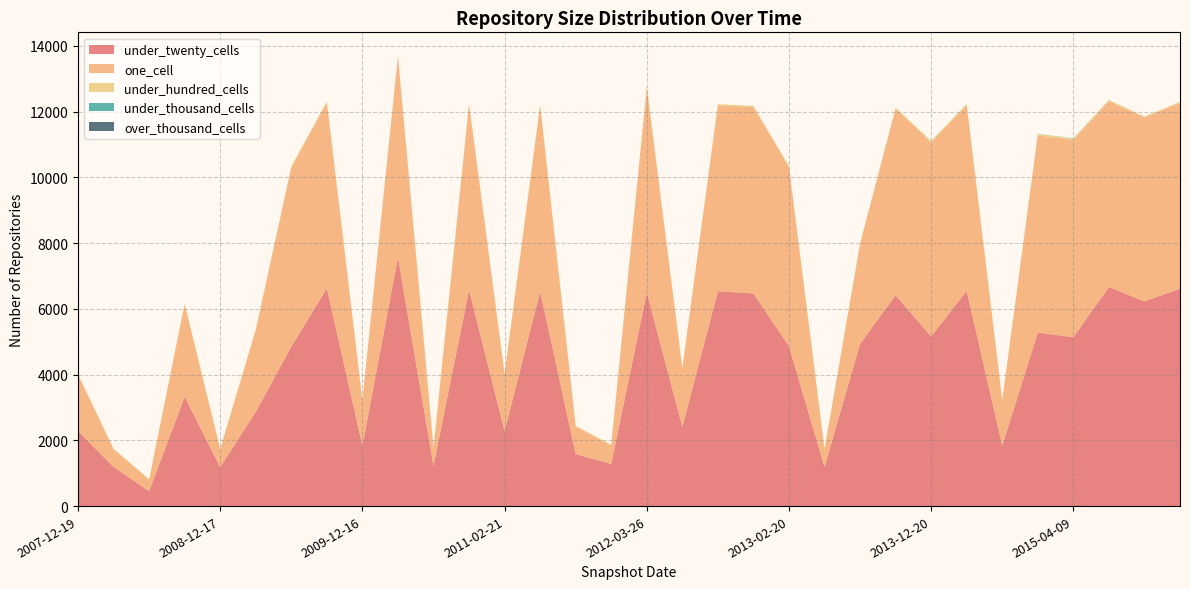

Reading left to right, extract all data points from this chart.

under_twenty_cells: 2007-12-19=2281	2008-04-01=1188	2008-06-27=453	2008-10-10=3322	2008-12-17=1188	2009-04-06=2864	2009-06-17=4849	2009-09-25=6623	2009-12-16=1836	2010-04-01=7569	2010-07-26=1223	2010-11-17=6571	2011-02-21=2284	2011-06-10=6527	2011-09-05=1581	2012-01-18=1282	2012-03-26=6495	2012-07-13=2407	2012-10-31=6534	2012-12-11=6467	2013-02-20=4862	2013-05-21=1188	2013-07-09=4936	2013-09-10=6411	2013-12-20=5161	2014-03-28=6544	2014-09-08=1836	2015-01-19=5276	2015-04-09=5137	2015-07-03=6663	2015-10-01=6226	2016-01-04=6614
one_cell: 2007-12-19=1711	2008-04-01=539	2008-06-27=354	2008-10-10=2816	2008-12-17=538	2009-04-06=2487	2009-06-17=5447	2009-09-25=5646	2009-12-16=1376	2010-04-01=6104	2010-07-26=550	2010-11-17=5646	2011-02-21=1730	2011-06-10=5655	2011-09-05=836	2012-01-18=562	2012-03-26=6231	2012-07-13=1778	2012-10-31=5656	2012-12-11=5668	2013-02-20=5445	2013-05-21=538	2013-07-09=3034	2013-09-10=5675	2013-12-20=5897	2014-03-28=5651	2014-09-08=1376	2015-01-19=5999	2015-04-09=5999	2015-07-03=5649	2015-10-01=5590	2016-01-04=5644
under_hundred_cells: 2007-12-19=26	2008-04-01=24	2008-06-27=10	2008-10-10=31	2008-12-17=24	2009-04-06=31	2009-06-17=39	2009-09-25=40	2009-12-16=26	2010-04-01=43	2010-07-26=24	2010-11-17=37	2011-02-21=26	2011-06-10=36	2011-09-05=26	2012-01-18=25	2012-03-26=43	2012-07-13=32	2012-10-31=36	2012-12-11=36	2013-02-20=39	2013-05-21=24	2013-07-09=32	2013-09-10=36	2013-12-20=41	2014-03-28=36	2014-09-08=26	2015-01-19=41	2015-04-09=42	2015-07-03=40	2015-10-01=34	2016-01-04=35
under_thousand_cells: 2007-12-19=0	2008-04-01=0	2008-06-27=0	2008-10-10=0	2008-12-17=0	2009-04-06=0	2009-06-17=1	2009-09-25=1	2009-12-16=0	2010-04-01=6	2010-07-26=0	2010-11-17=0	2011-02-21=0	2011-06-10=0	2011-09-05=0	2012-01-18=0	2012-03-26=6	2012-07-13=0	2012-10-31=0	2012-12-11=0	2013-02-20=1	2013-05-21=0	2013-07-09=0	2013-09-10=0	2013-12-20=5	2014-03-28=0	2014-09-08=0	2015-01-19=5	2015-04-09=6	2015-07-03=1	2015-10-01=0	2016-01-04=0
over_thousand_cells: 2007-12-19=0	2008-04-01=0	2008-06-27=0	2008-10-10=0	2008-12-17=0	2009-04-06=0	2009-06-17=0	2009-09-25=0	2009-12-16=0	2010-04-01=0	2010-07-26=0	2010-11-17=0	2011-02-21=0	2011-06-10=0	2011-09-05=0	2012-01-18=0	2012-03-26=0	2012-07-13=0	2012-10-31=0	2012-12-11=0	2013-02-20=0	2013-05-21=0	2013-07-09=0	2013-09-10=0	2013-12-20=0	2014-03-28=0	2014-09-08=0	2015-01-19=0	2015-04-09=0	2015-07-03=0	2015-10-01=0	2016-01-04=0